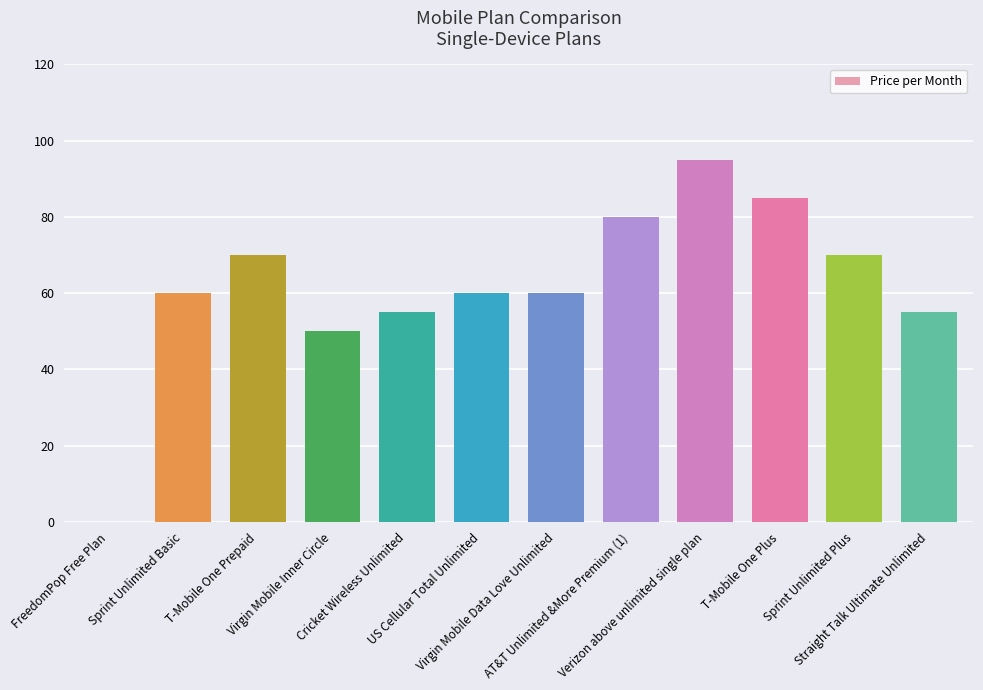

What is the sum of all values?

740